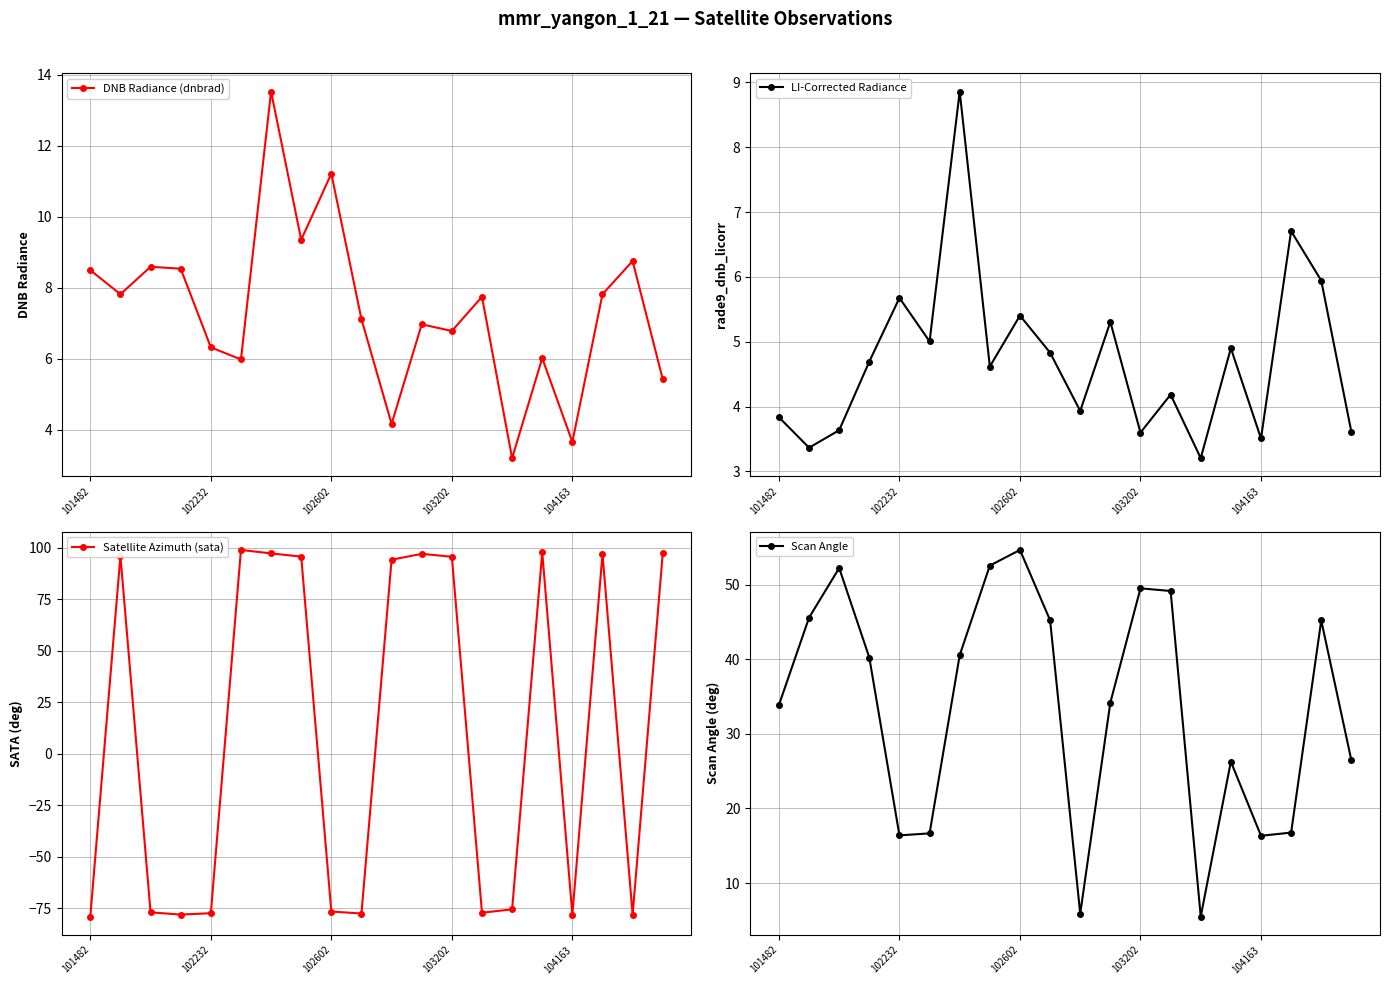

What is the highest value of the DNB Radiance (dnbrad) series?

13.5